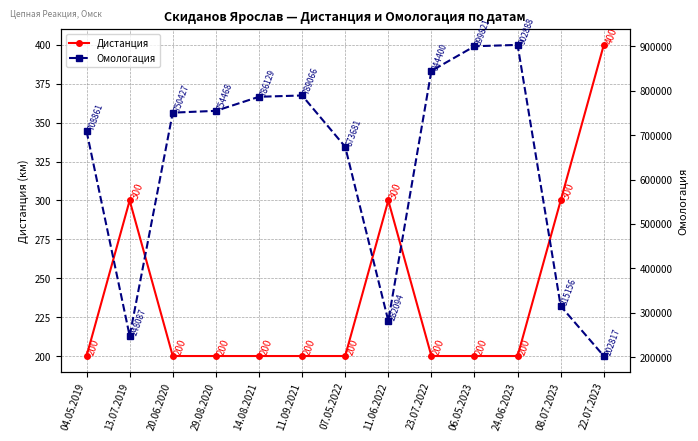

How many categories are shown in the chart?

13